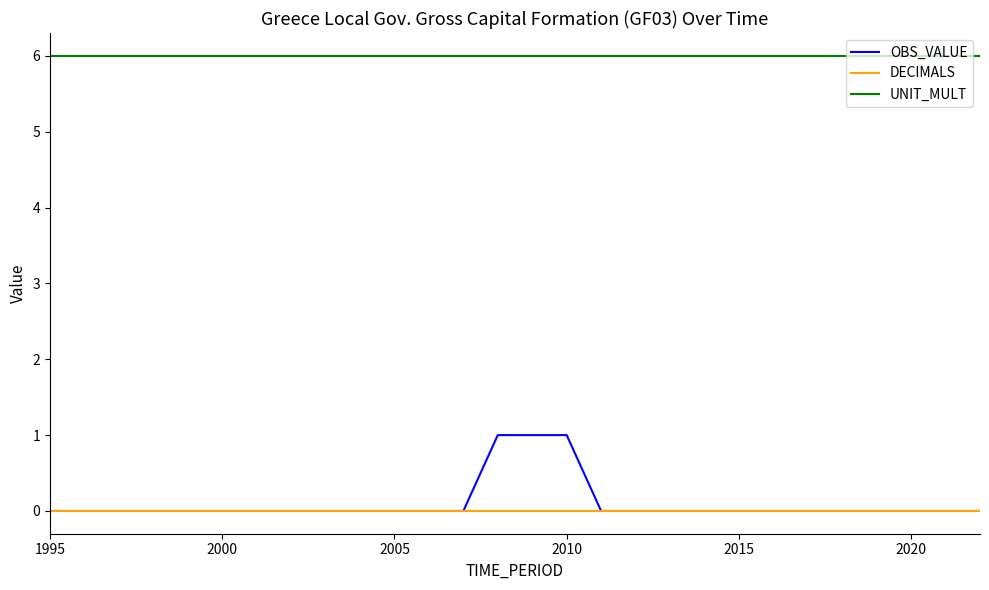

True or false: DECIMALS and UNIT_MULT intersect in this chart.

False